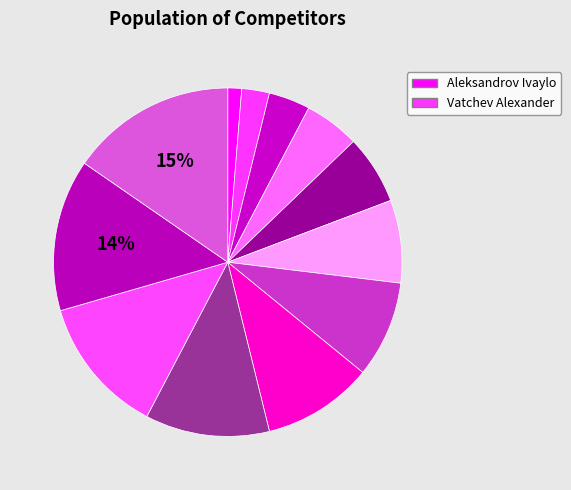

How many slices are in this pie chart?

12